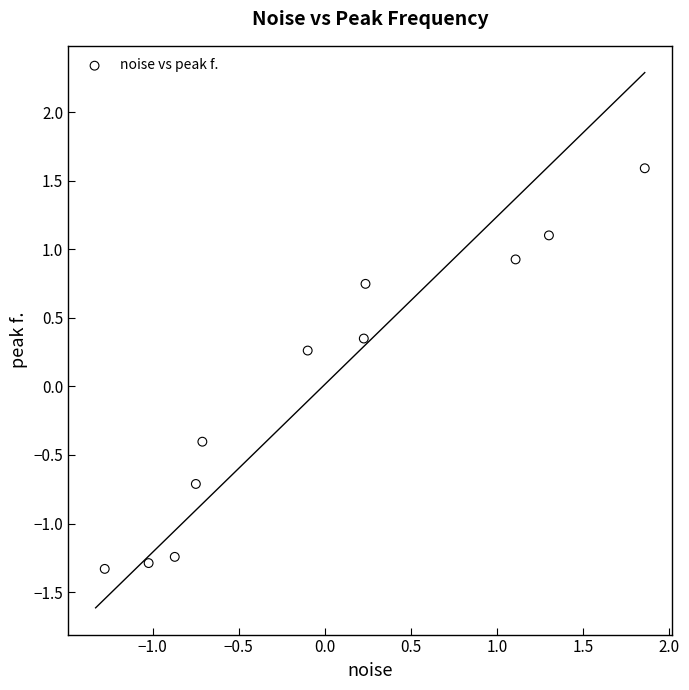

What is the range of Y values (max minus min)?

2.9